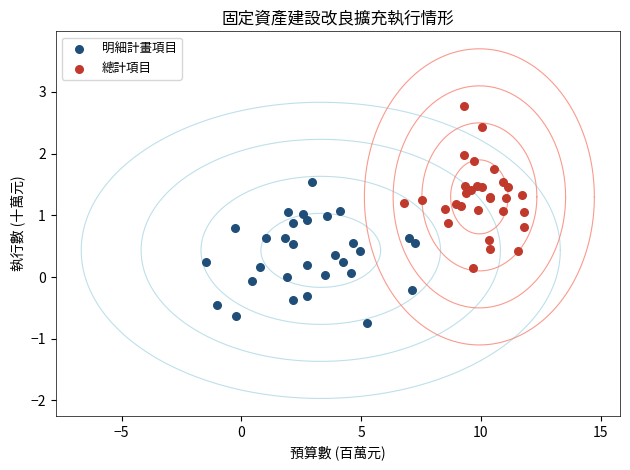

Which series reaches the minimum Y coordinate?

明細計畫項目